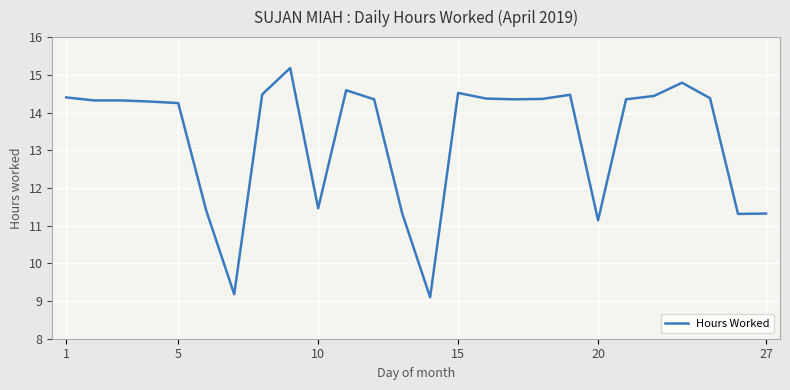

What is the maximum value shown in the chart?

15.2